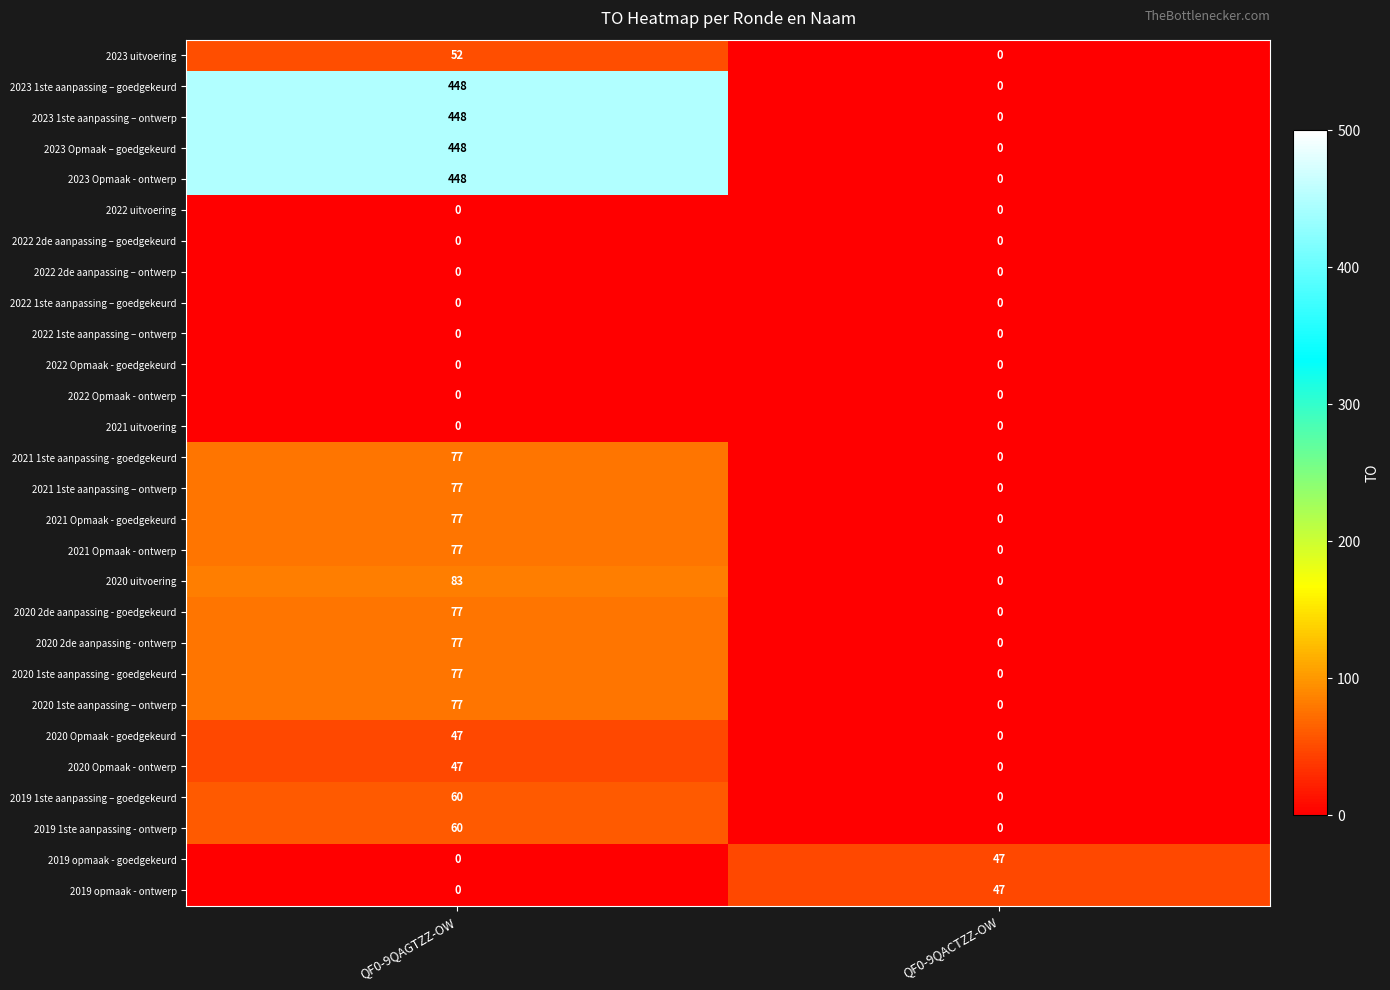

The value of 2023 Opmaak - ontwerp at QF0-9QAGTZZ-OW is 448. True or false?

True